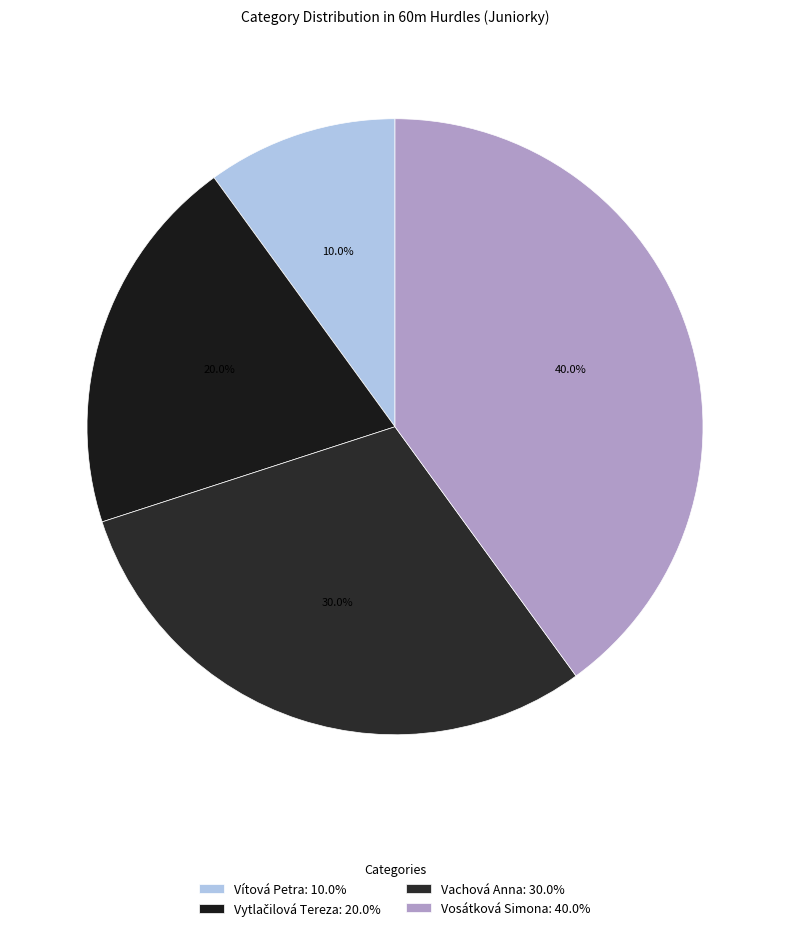

Count the number of slices in the pie.

4